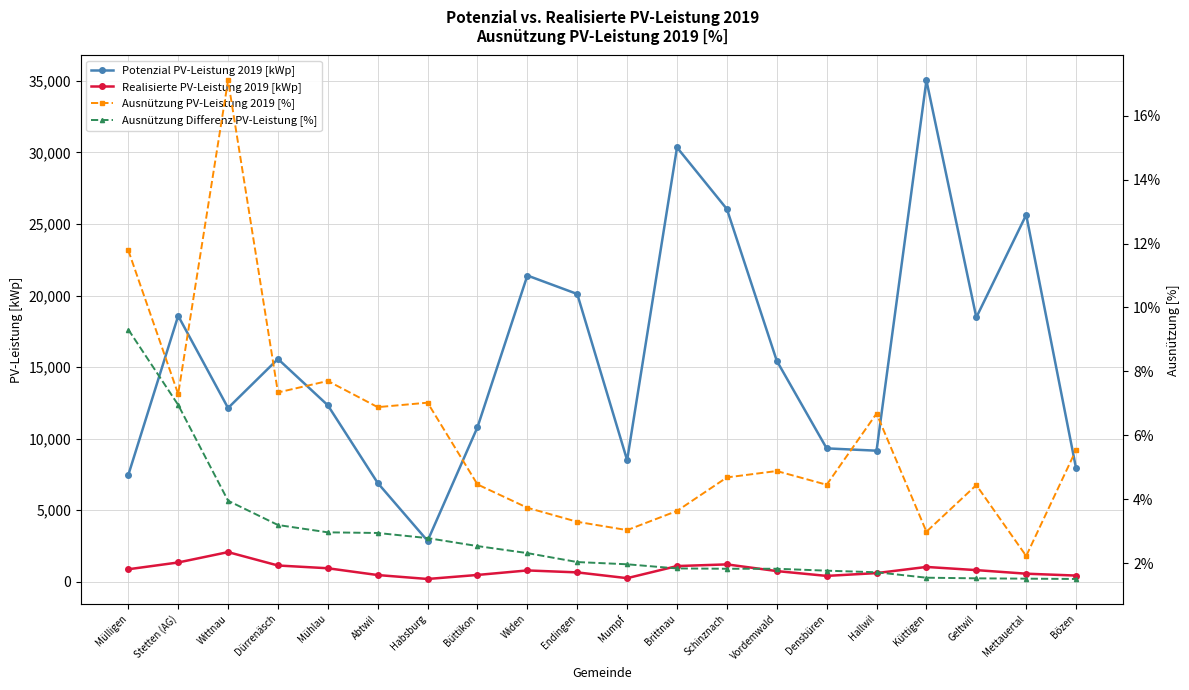

Is it true that Ausnützung PV-Leistung 2019 [%] equals 0.0 at Vordemwald?

True